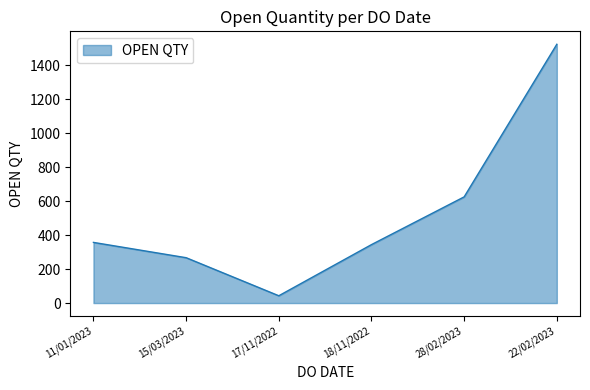

What value does the data have at 22/02/2023, to the nearest 10?

1520